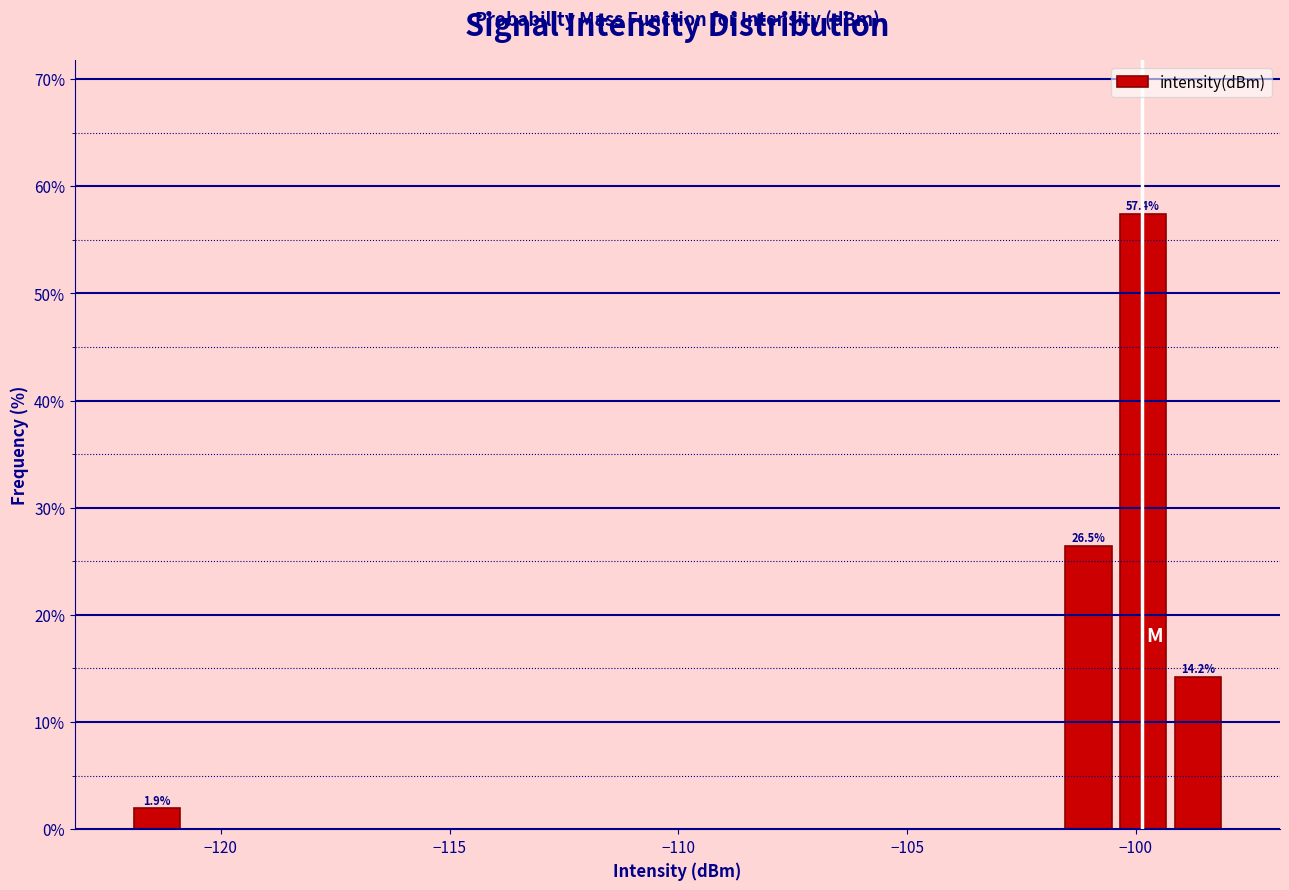

Read against the x-axis, roughly where is the centre of the tallest bar?

-100.0